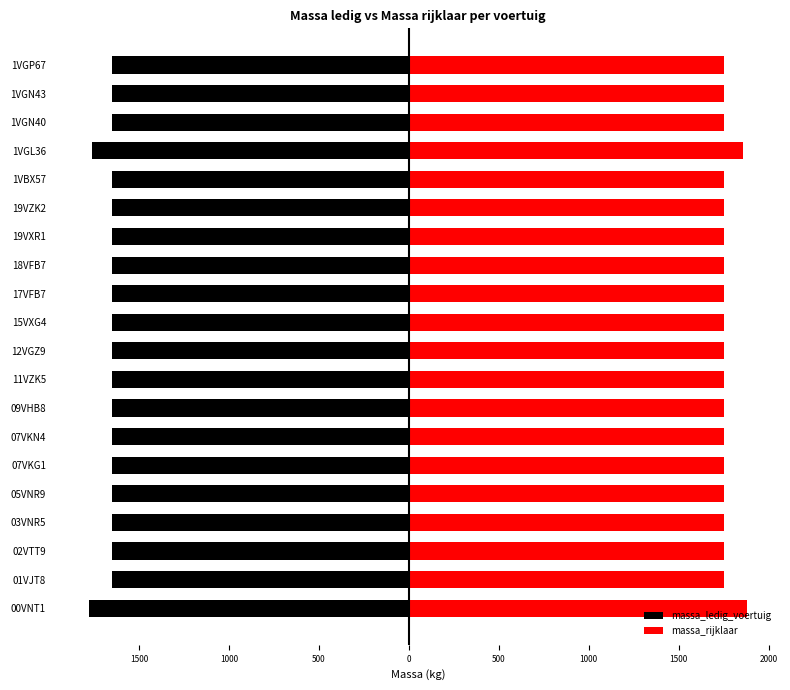

Is it true that massa_rijklaar equals 1750 at 07VKN4?

True